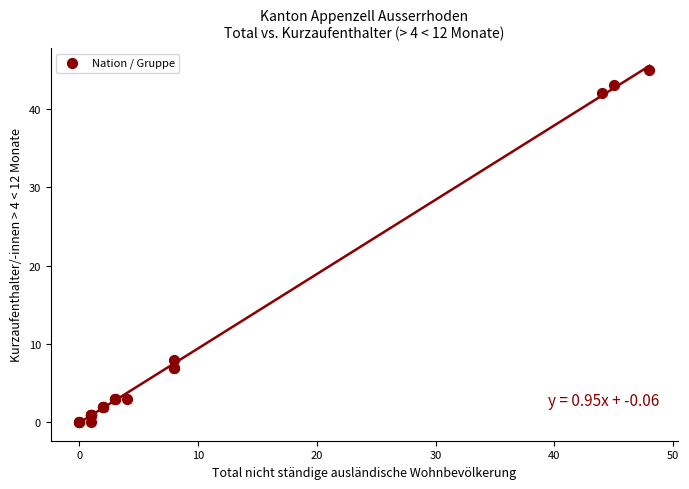

What Y value in the scatter plot is closest to 22?

8